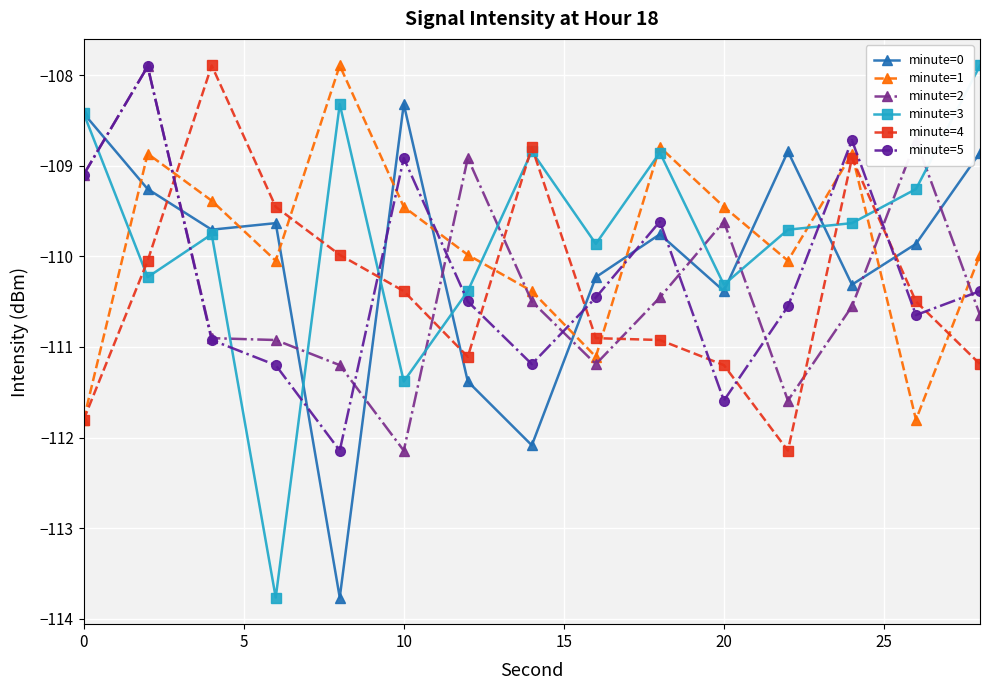

What is the sum of all minute=3 values?

-1646.6